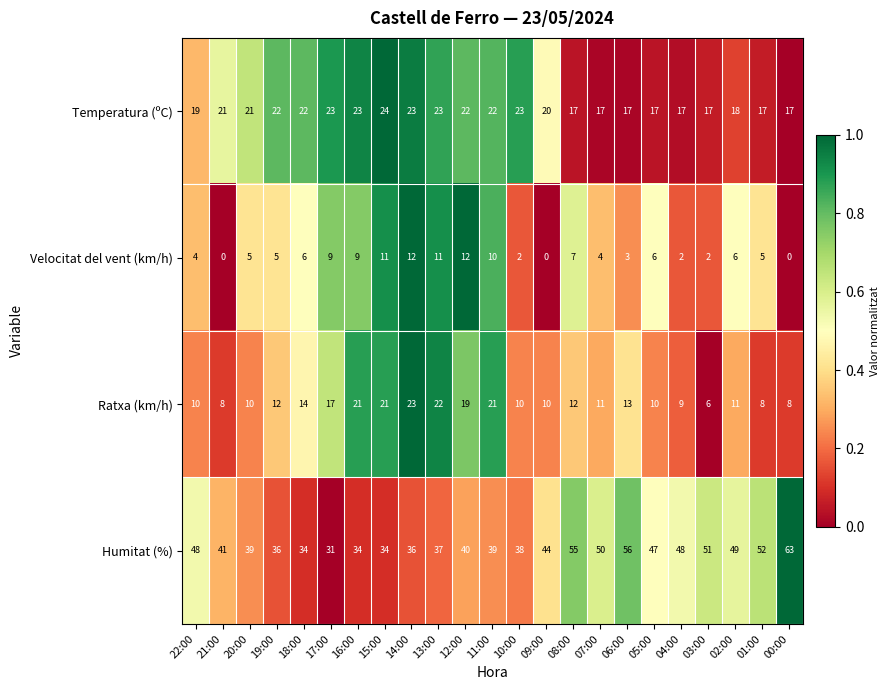

Which series has the largest range (max minus min)?

Humitat (%)